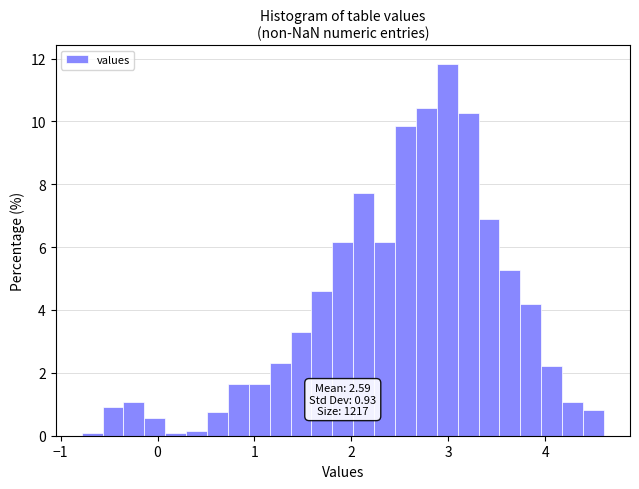

Read against the x-axis, roughly where is the centre of the tallest bar?

3.0